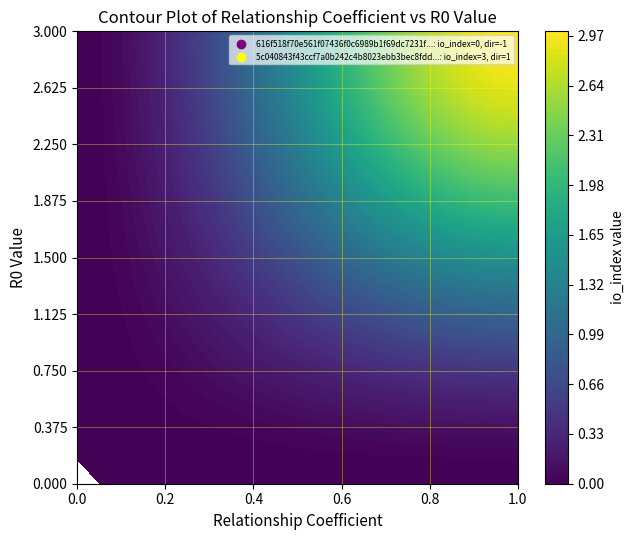

Reading left to right, what are all the values shown in this chart?

616f518f70e561f07436f0c6989b1f69dc7231f: direction=-1	io_index=0
5c040843f43ccf7a0b242c4b8023ebb3bec8fdd: direction=1	io_index=3